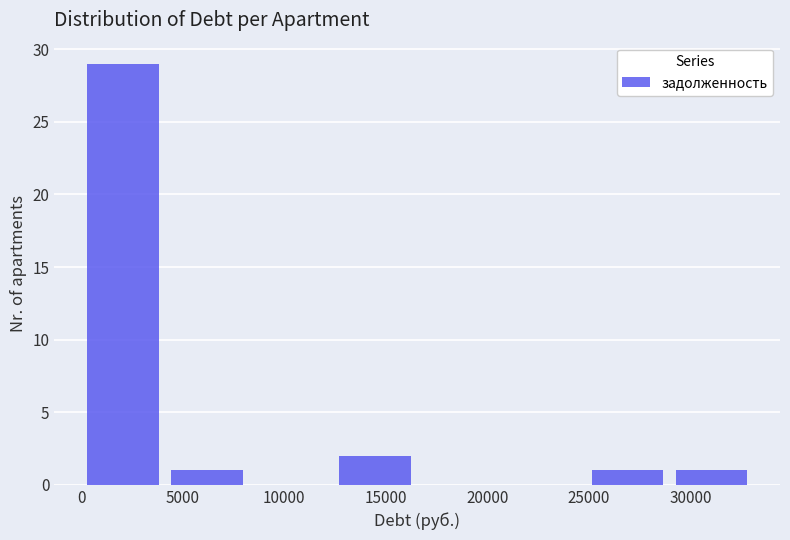

How tall is the bar that spans 0 to 4000 on the x-axis? Neither the bar edges nor the heights are printed on the chart, so give them approximately, as read against the axes.

29